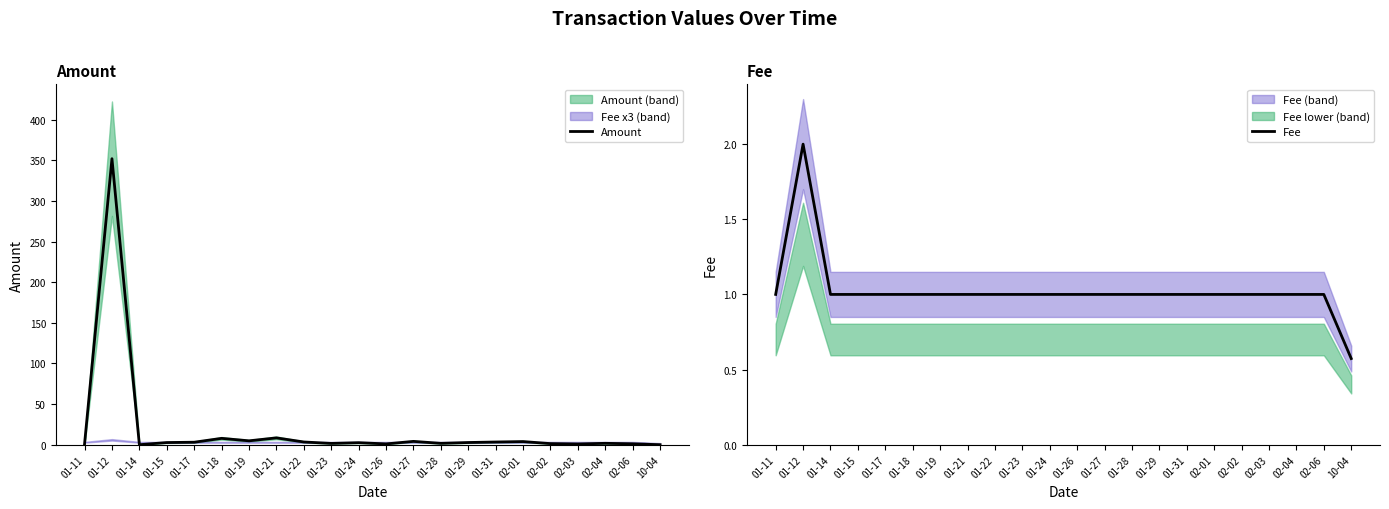

What is the sum of all Fee values?

22.6